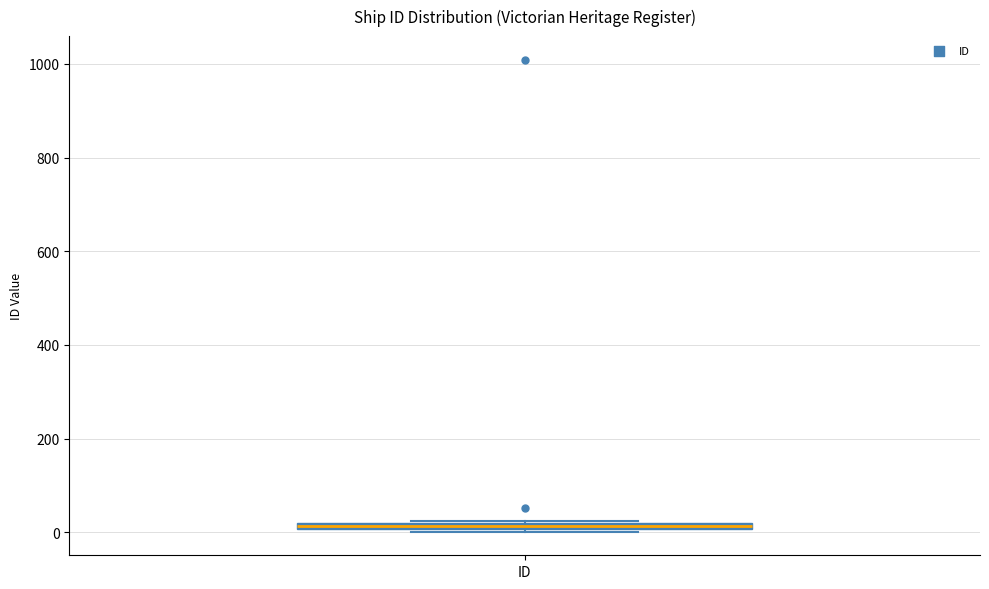

Where is the upper edge of the box for ID on the y-axis? The values are not printed on the chart, so give them approximately, as read against the axis.

20